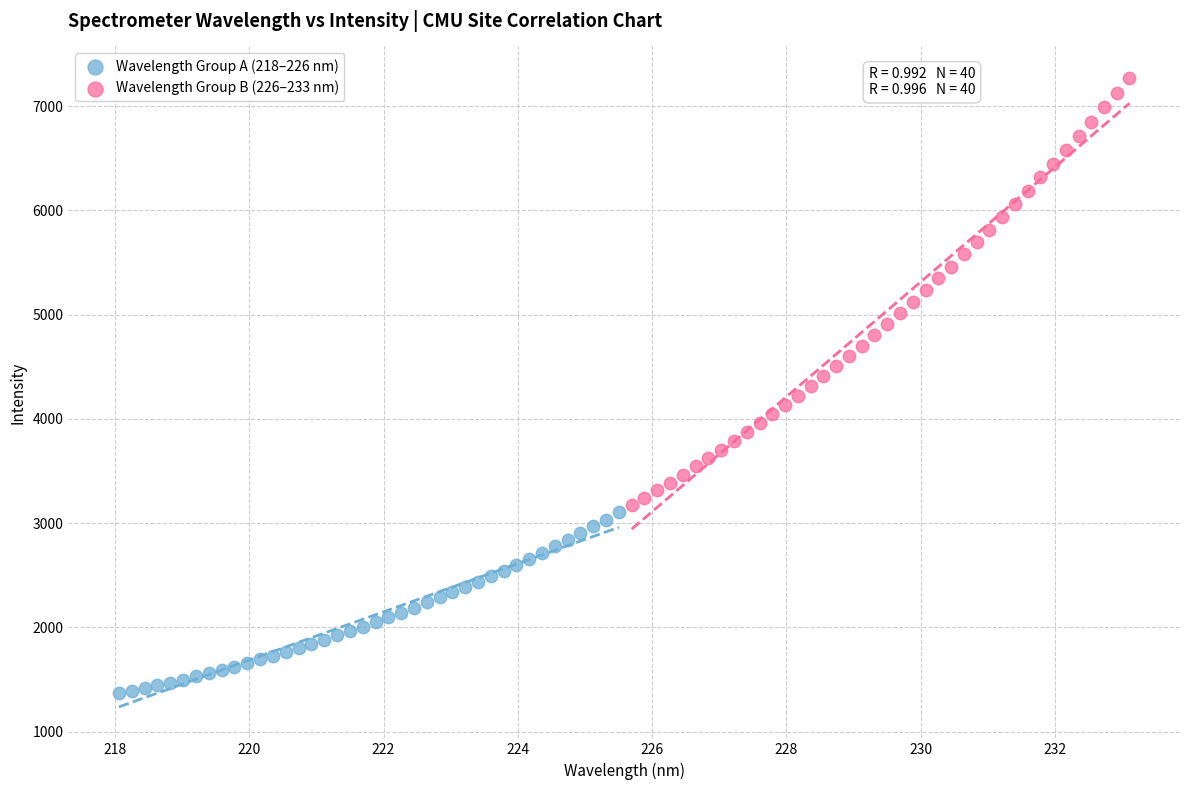

Which series contains the lowest Y value?

Wavelength Group A (218–226 nm)